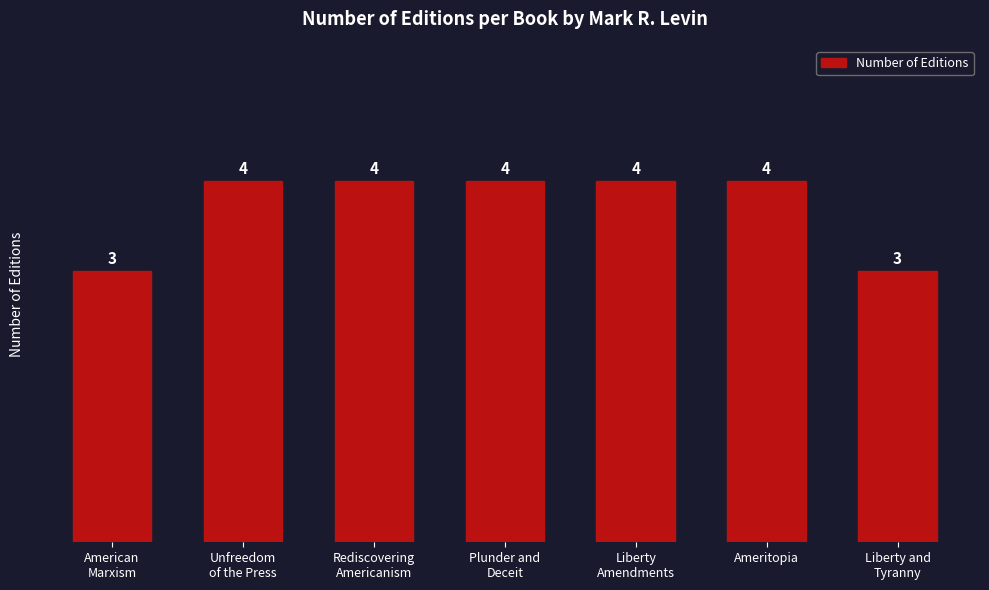

What is the difference between the maximum and minimum values?

1